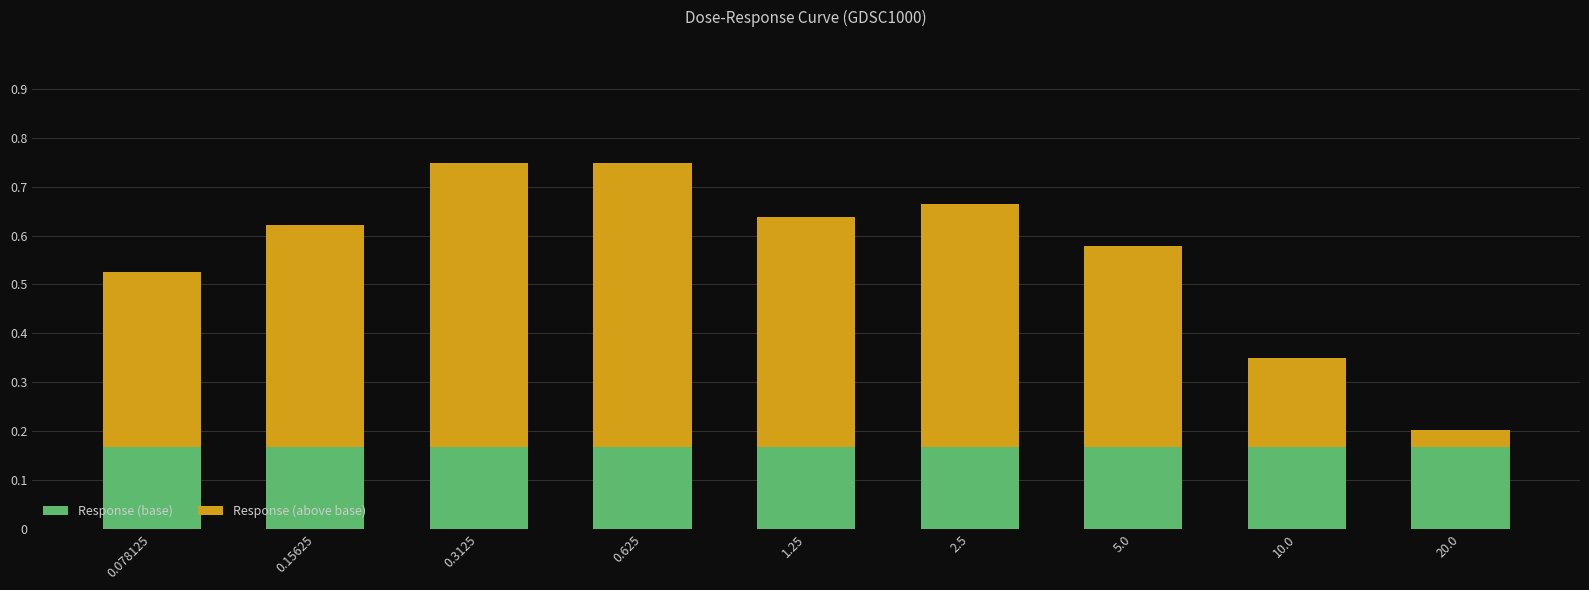

The value of Response (base) at 0.15625 is 0.1. True or false?

False